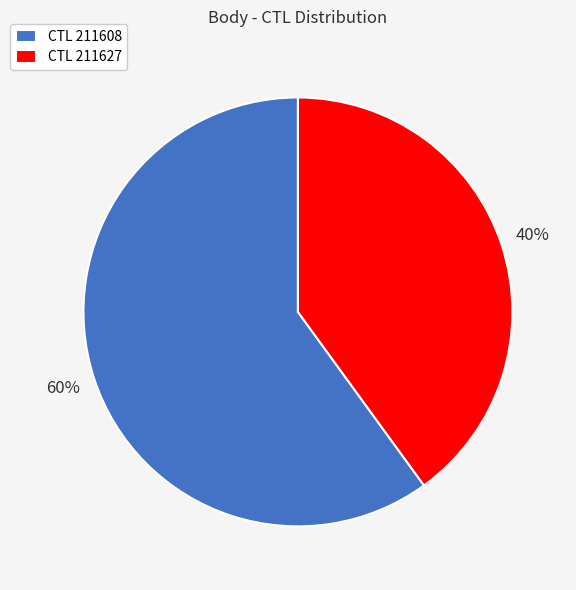

Rank the categories by value from lowest to highest.

CTL 211627, CTL 211608